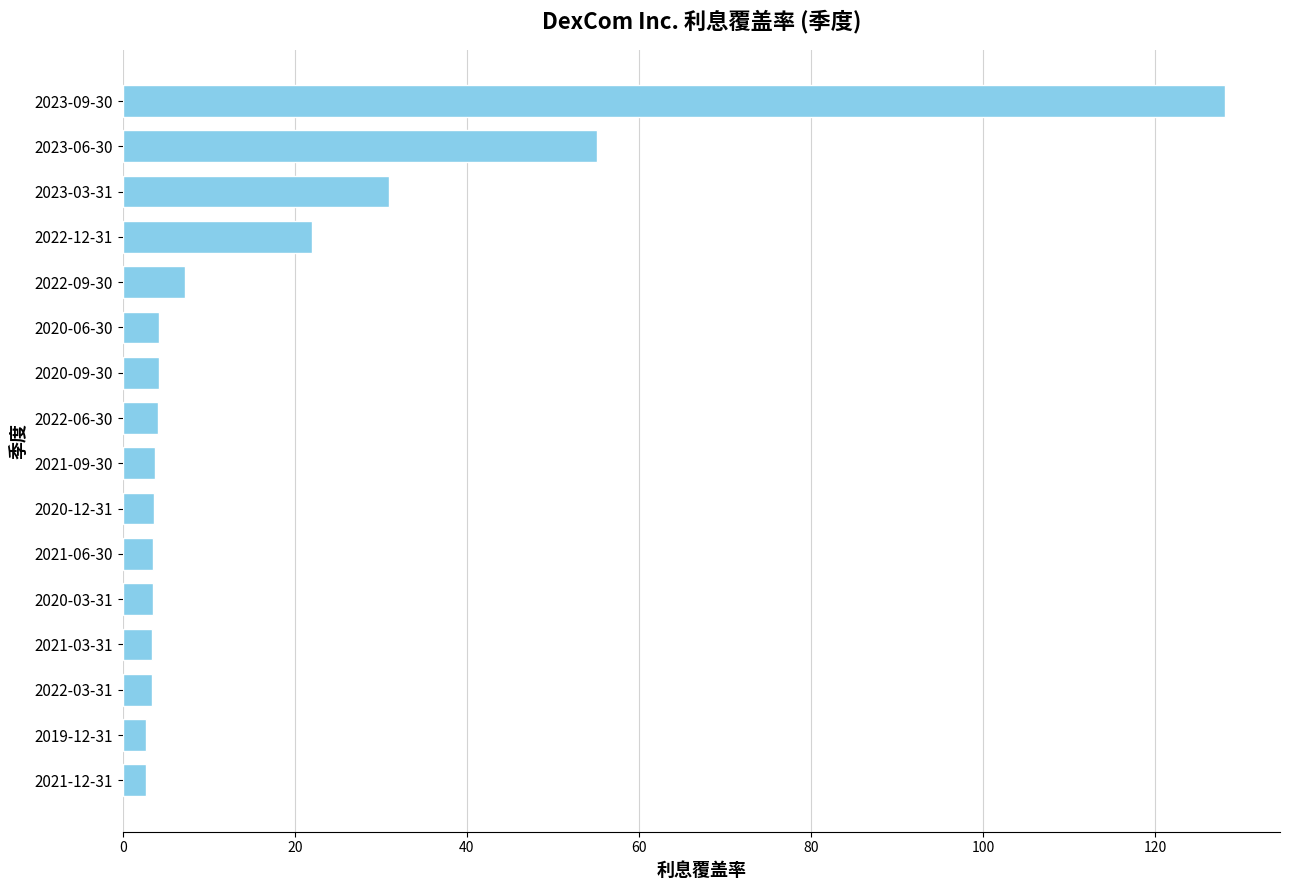

At which label is the value closest to 65?

2023-06-30